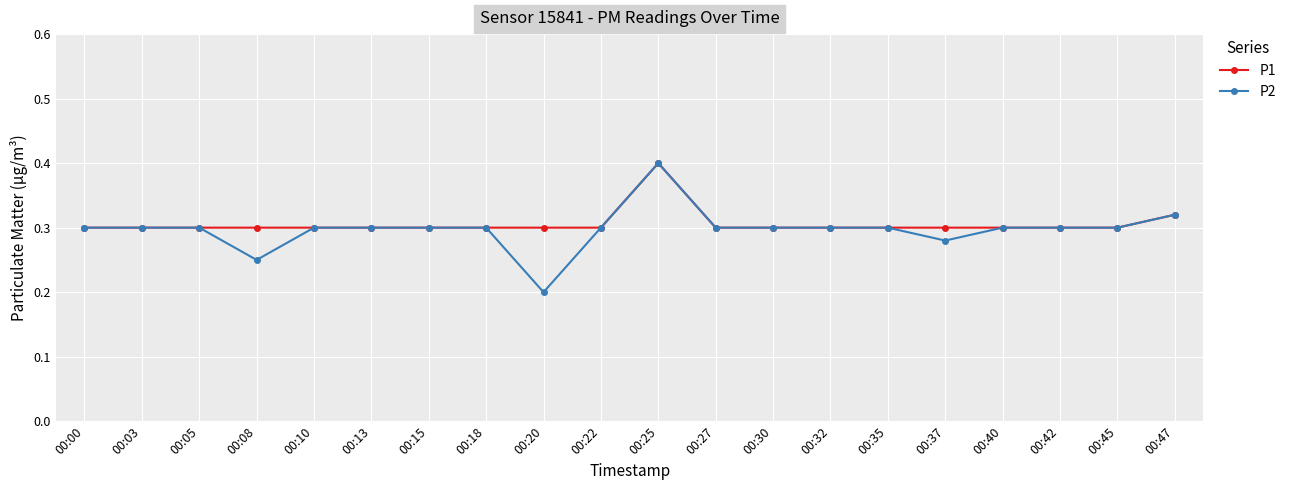

At which category is the sum across all series the highest?

00:25